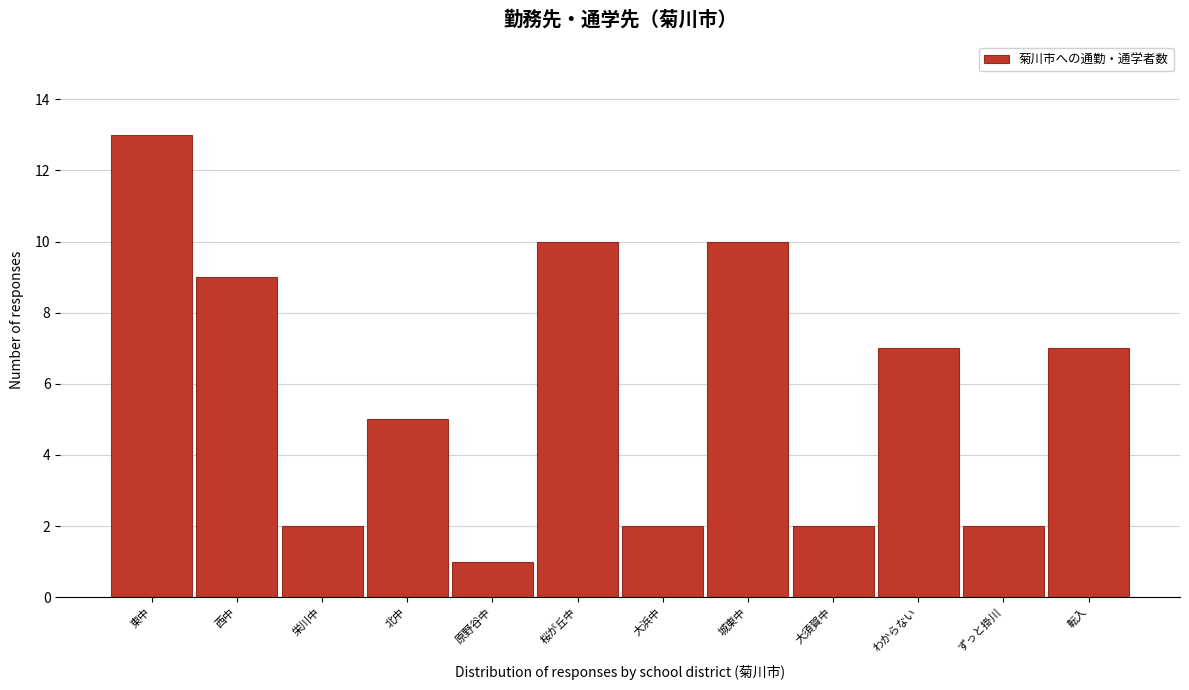

Reading right to left, extract all data points from this chart.

7	2	7	2	10	2	10	1	5	2	9	13